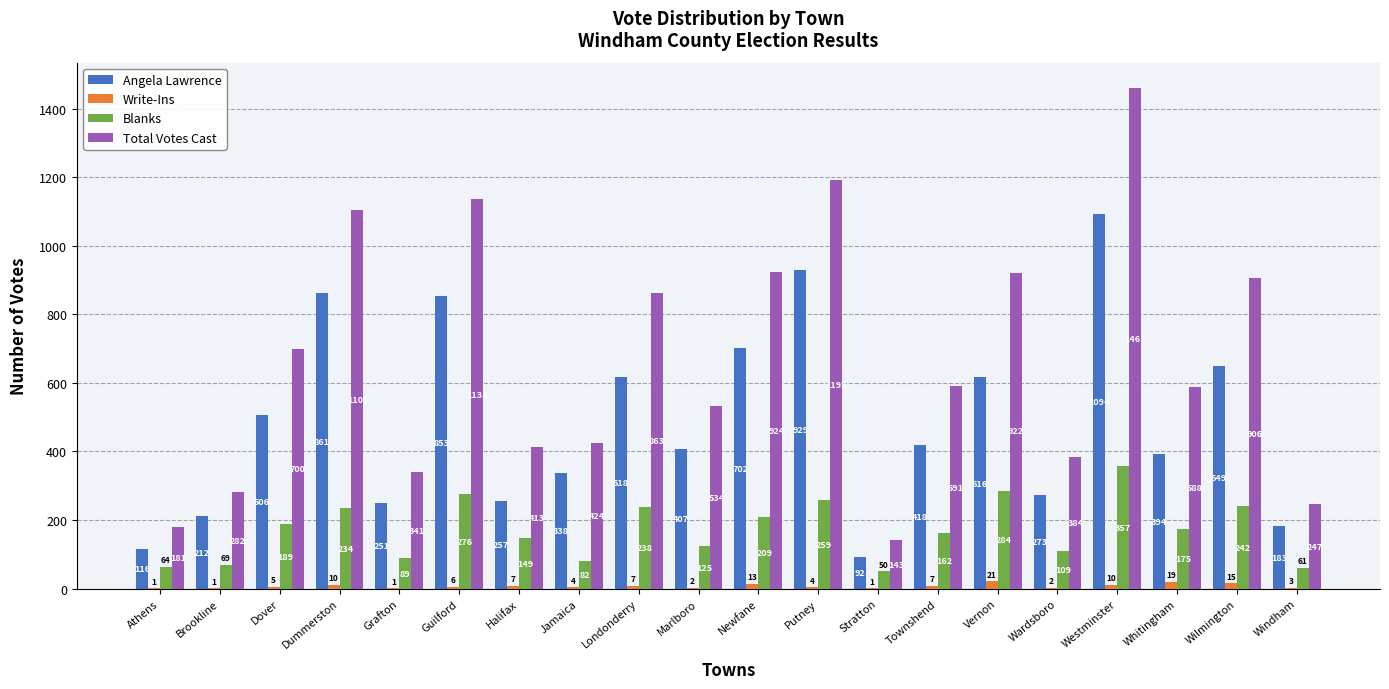

What is the difference between the Angela Lawrence values at Athens and Jamaica?

222